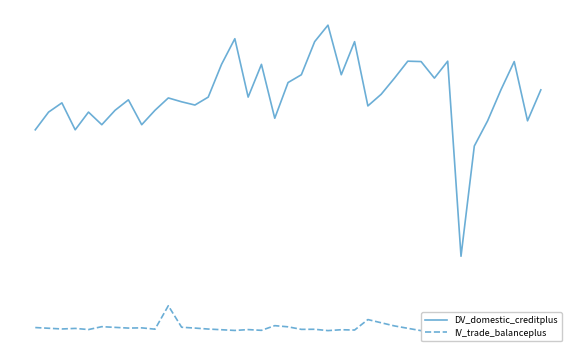

What is the difference between the maximum and minimum values in the DV_domestic_creditplus series?

6.5